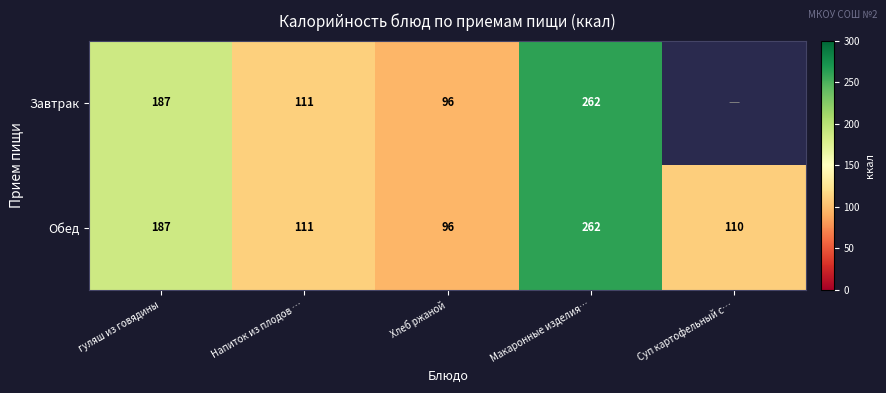

The value of Обед at Хлеб ржаной is 96. True or false?

True